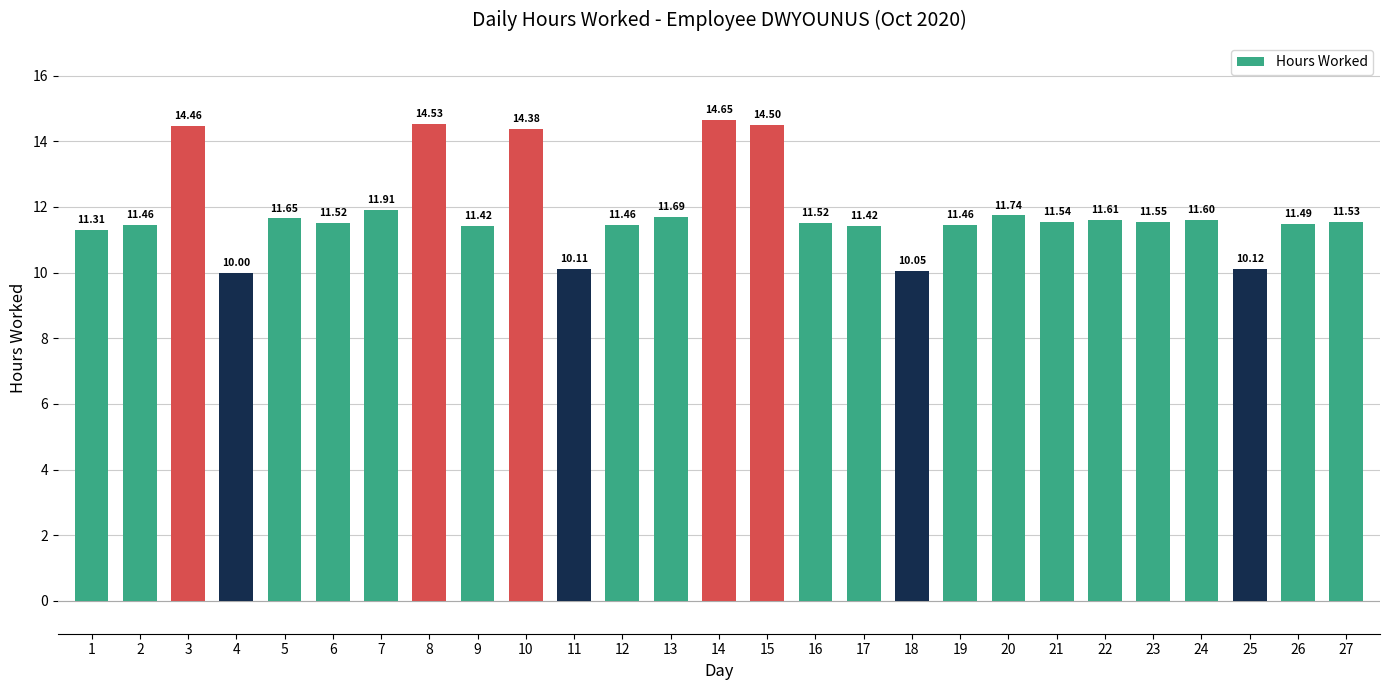

What is the value of the 4th bar from the left?

10.0